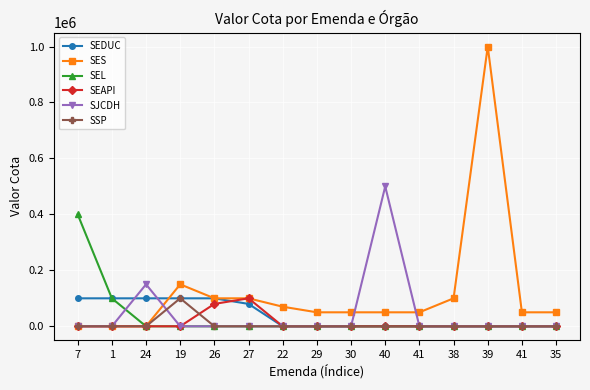

How many data points in SEDUC are above 0?

6